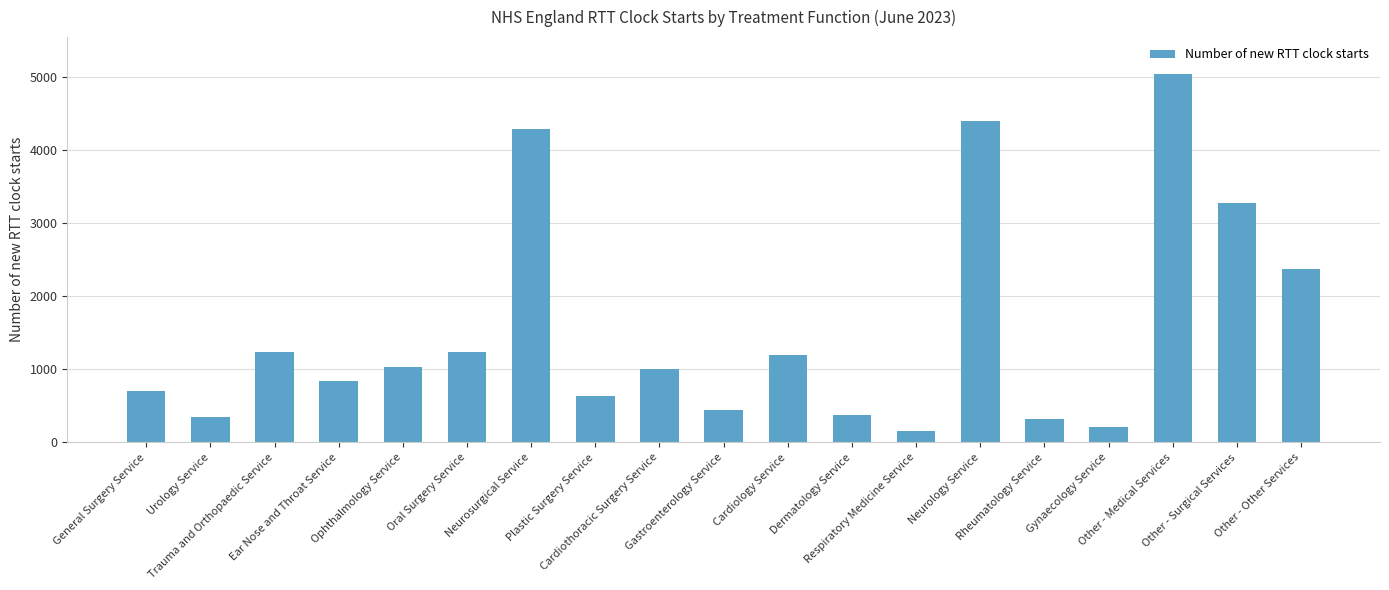

At which label does the data first exceed 1007?

Trauma and Orthopaedic Service